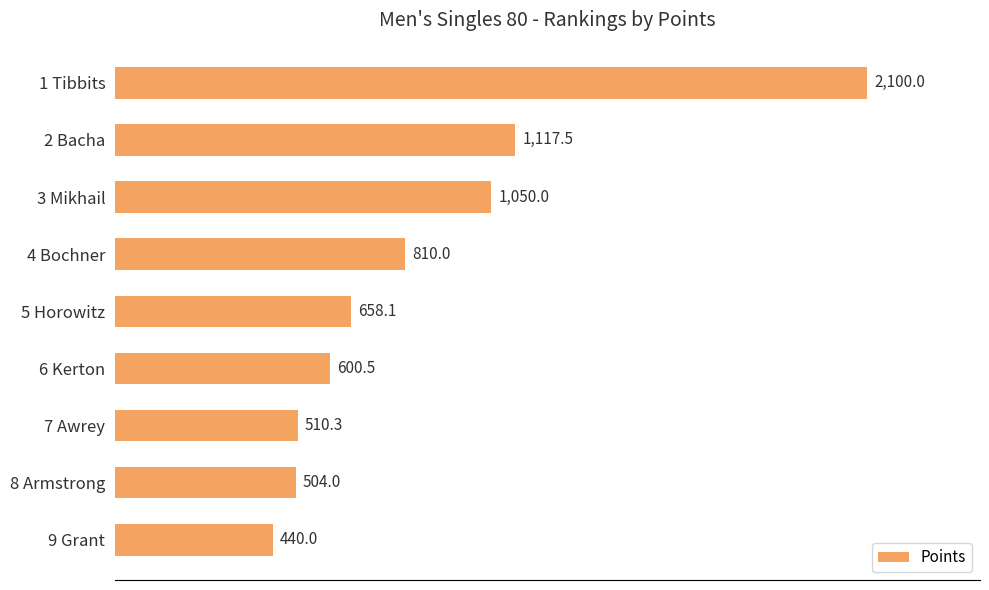

Rank the categories by value from lowest to highest.

9 Grant, 8 Armstrong, 7 Awrey, 6 Kerton, 5 Horowitz, 4 Bochner, 3 Mikhail, 2 Bacha, 1 Tibbits